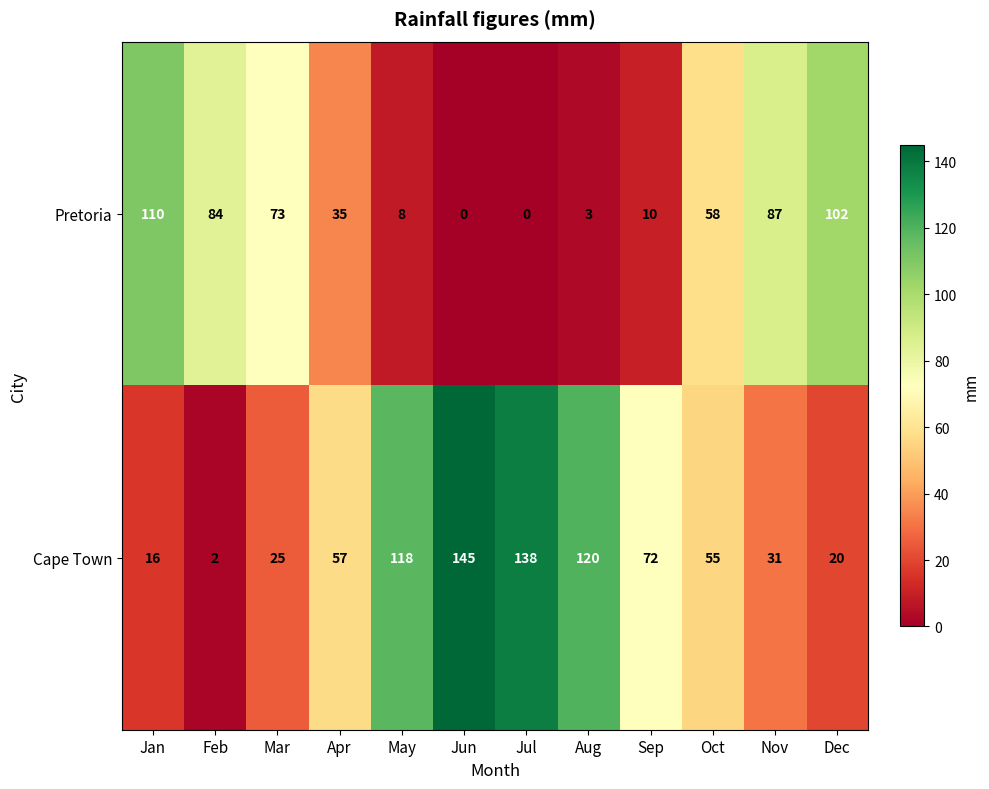

Which series has the largest range (max minus min)?

Cape Town